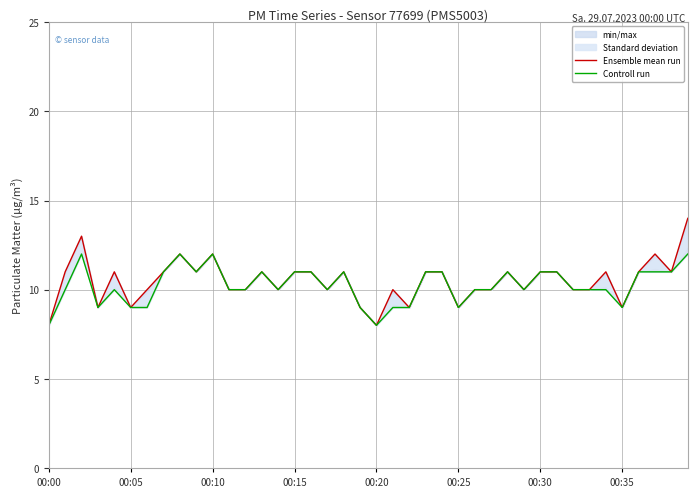

Which series has the widest spread of values?

Ensemble mean run